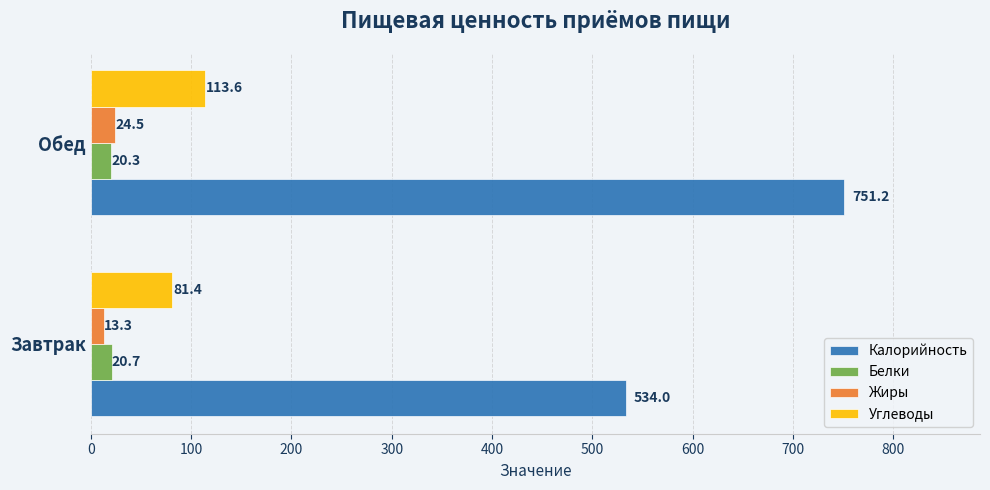

What are all the series names shown in the legend?

Калорийность, Белки, Жиры, Углеводы